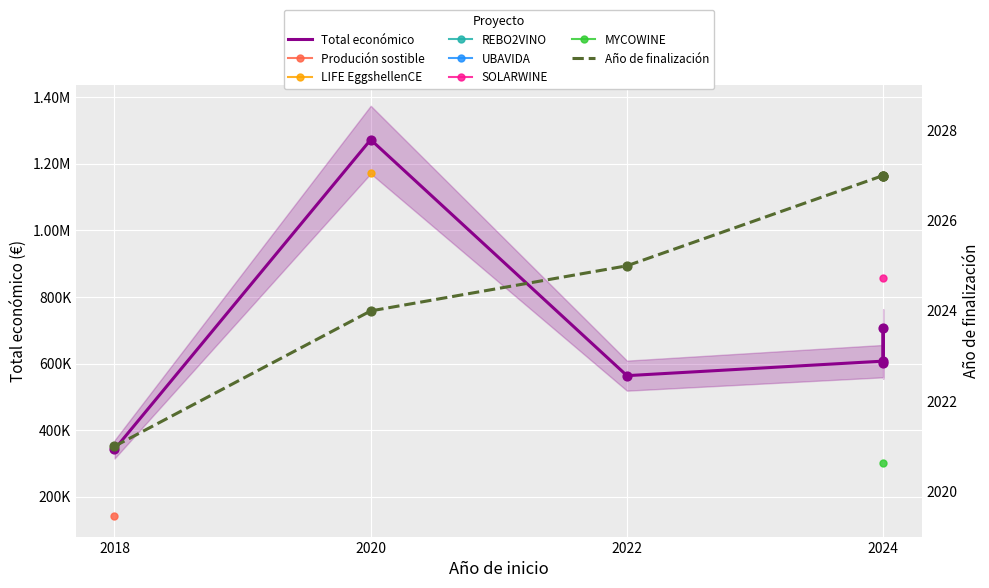

At which category is the sum across all series the highest?

2020